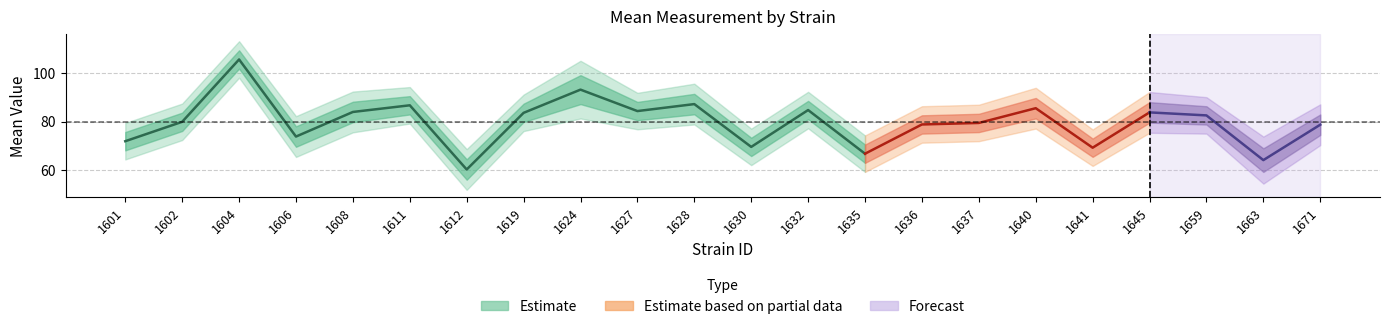

What is the maximum value for lowercl?

98.1